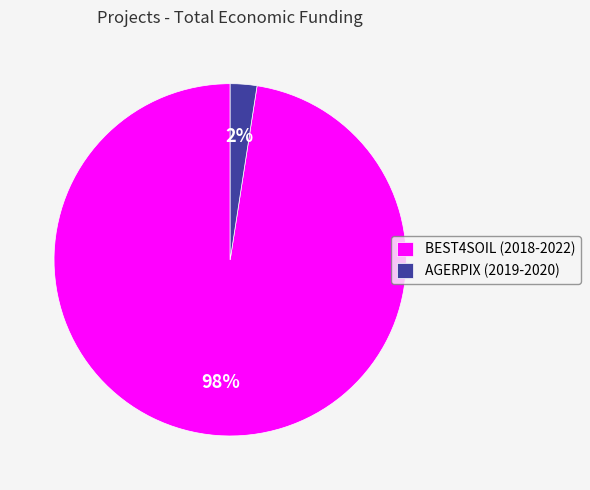

Is it true that AGERPIX (2019-2020) is 9% of the pie?

False